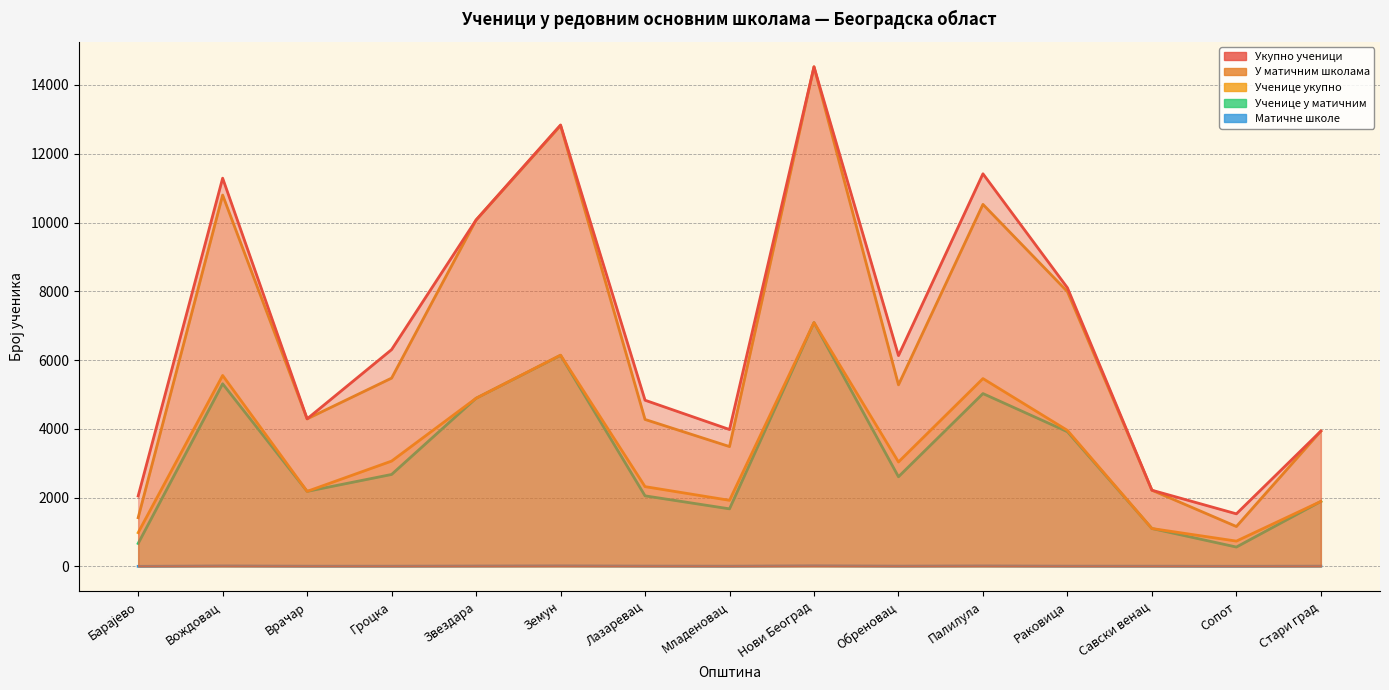

At how many categories does at least one series exceed 6?

15